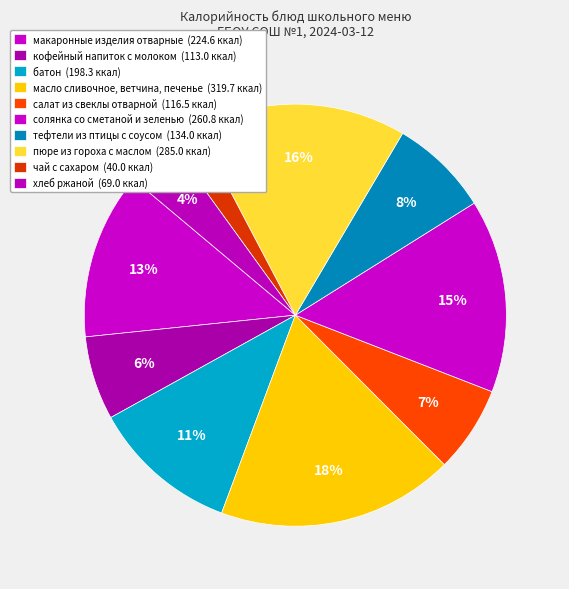

What percentage is the кофейный напиток с молоком slice, to the nearest percent?

6%